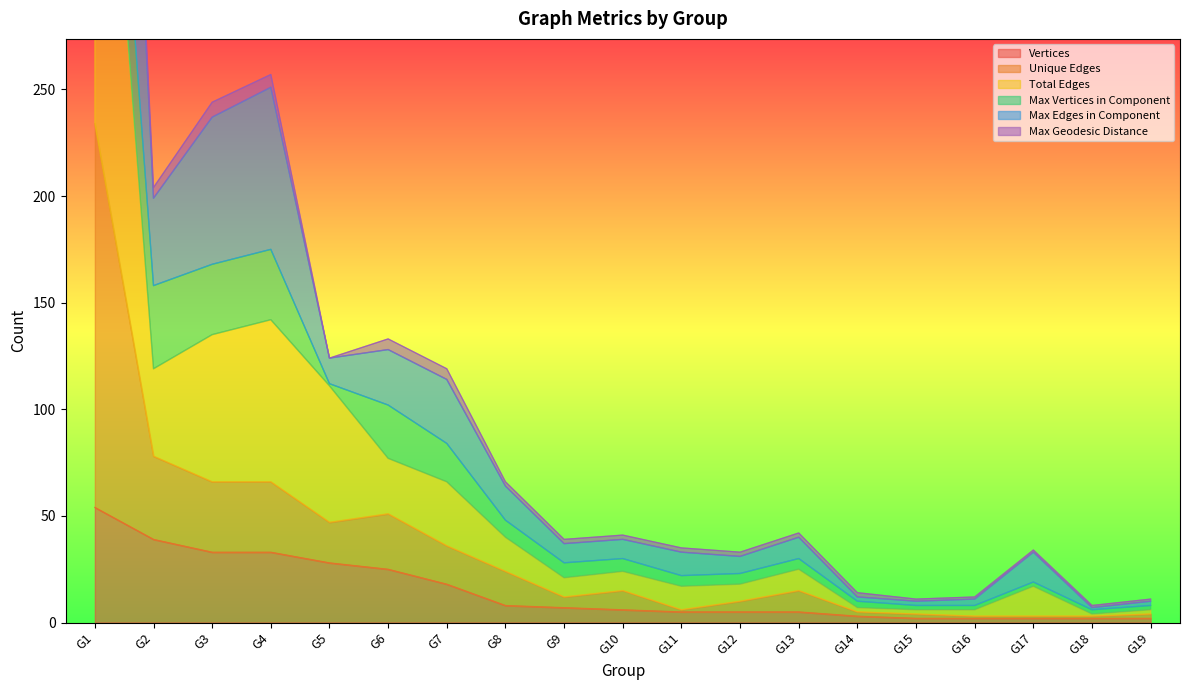

What is the highest value of the Vertices series?

54